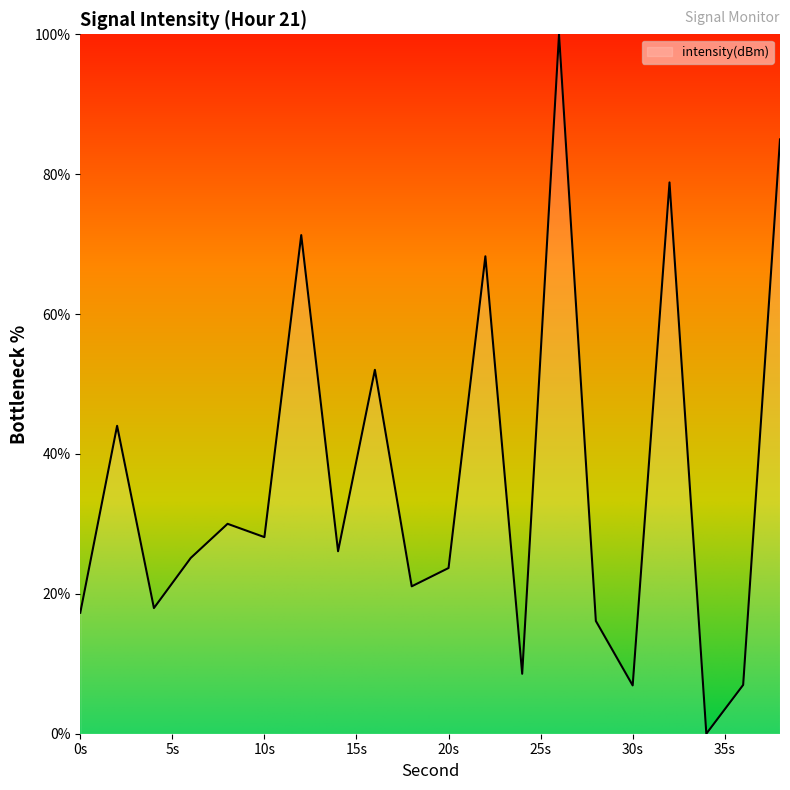

What is the maximum value shown in the chart?

100.0